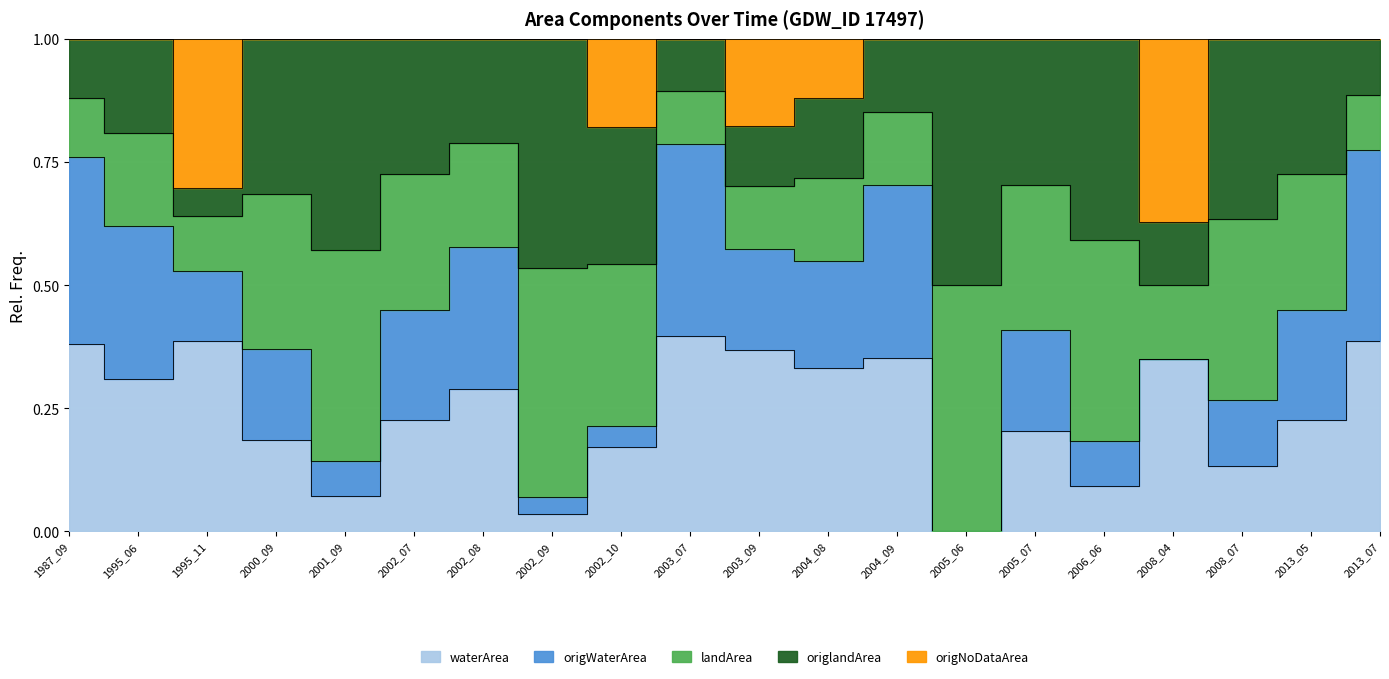

True or false: waterArea has a value of 0.2 at 2000_09.

True